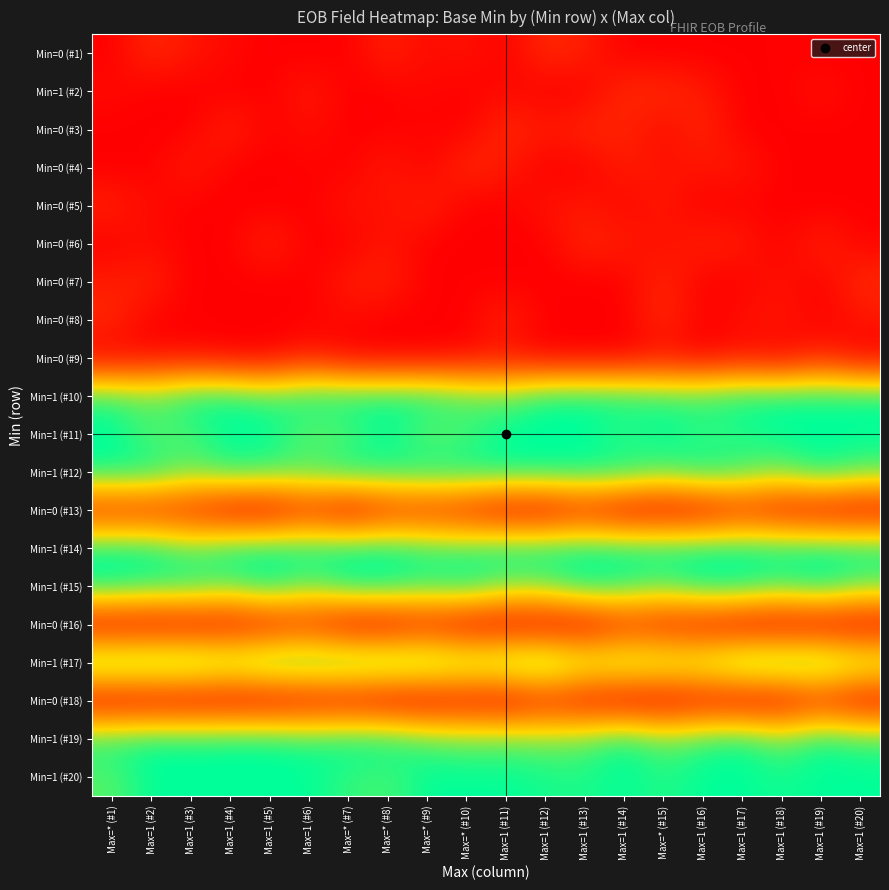

How many data points does each series have?

20